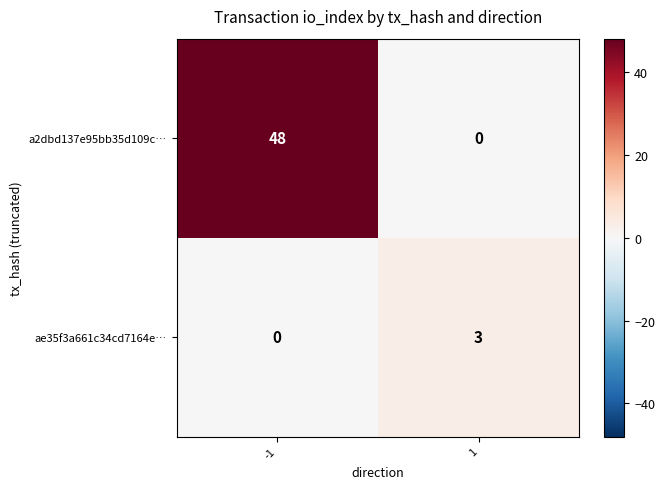

What is the average value of the a2dbd137e95bb35d109c… series?

24